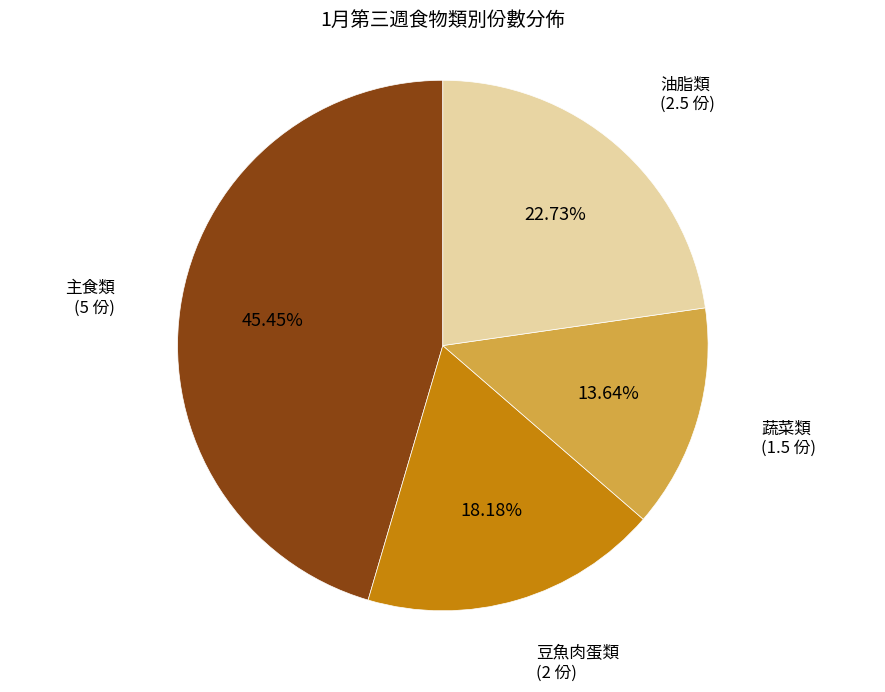

Is there any slice that represents more than half of the pie?

No